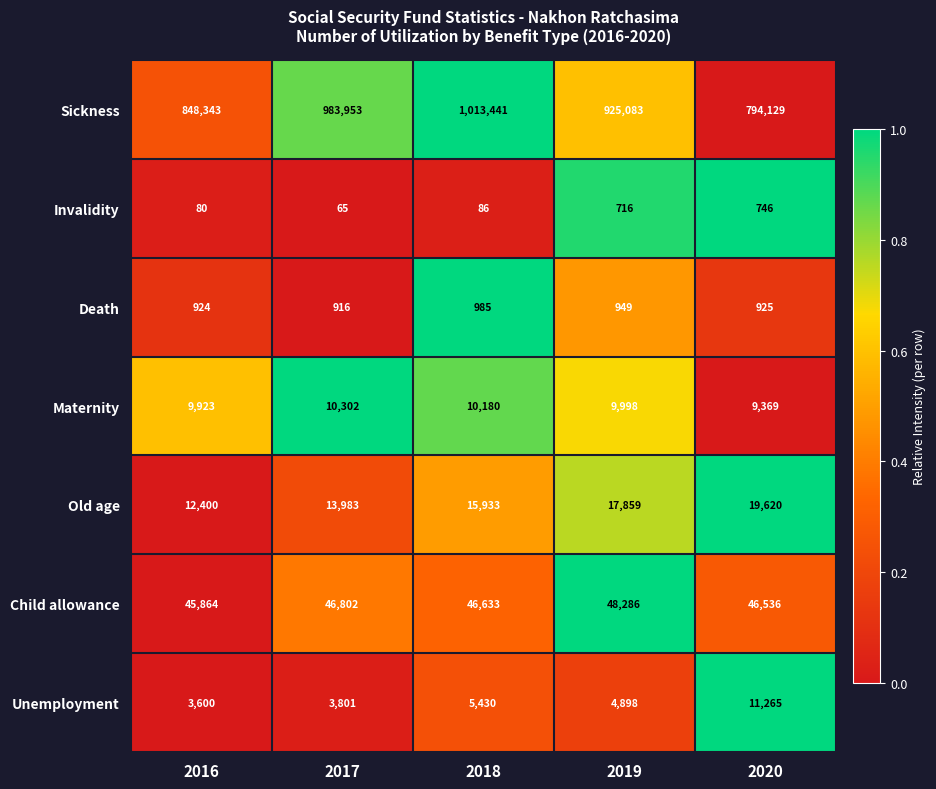

Which series has the largest total across all categories?

Sickness